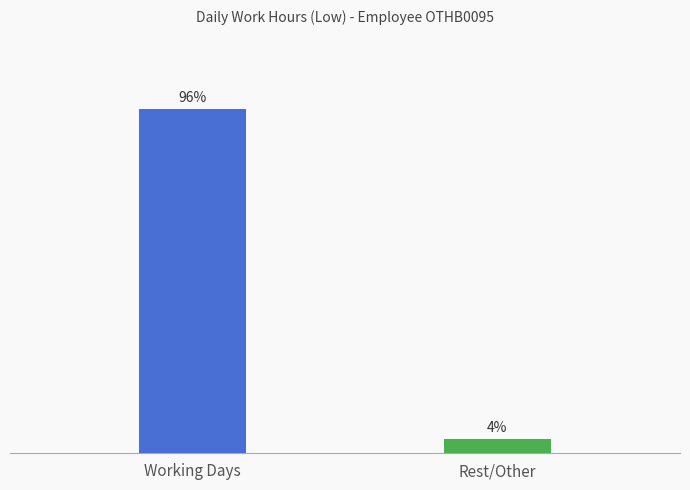

Between Rest/Other and Working Days, which is larger?

Working Days